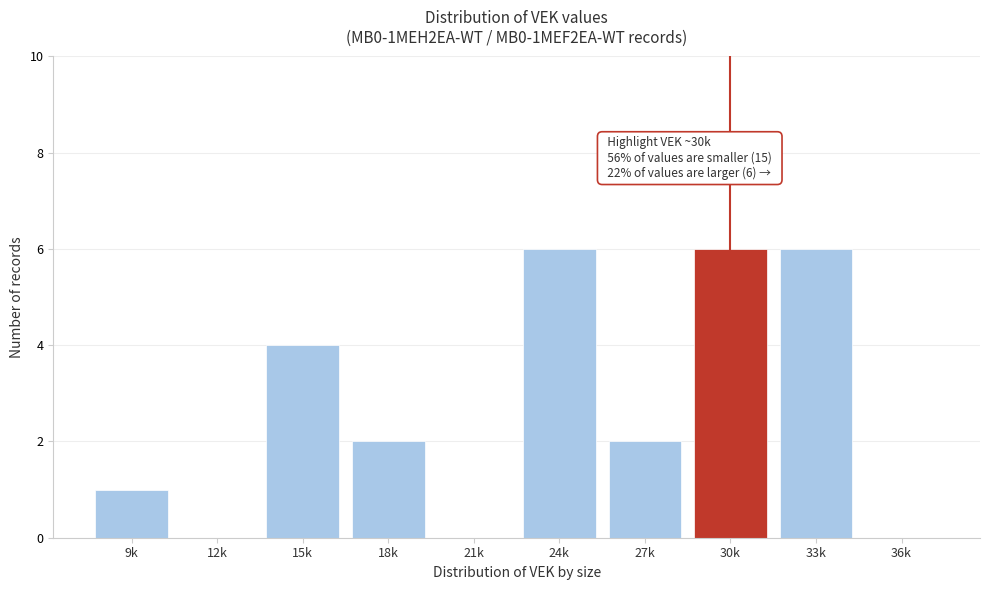

Reading left to right, extract all data points from this chart.

9k=1	12k=0	15k=4	18k=2	21k=0	24k=6	27k=2	30k=6	33k=6	36k=0